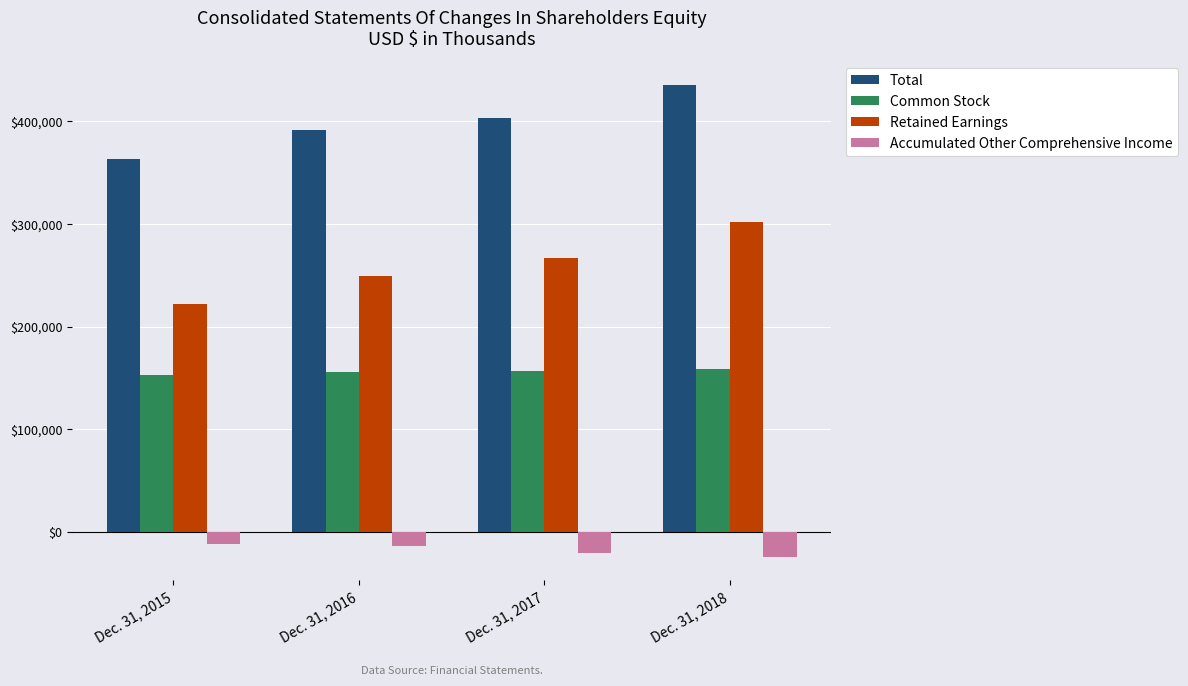

Which series has the largest total across all categories?

Total